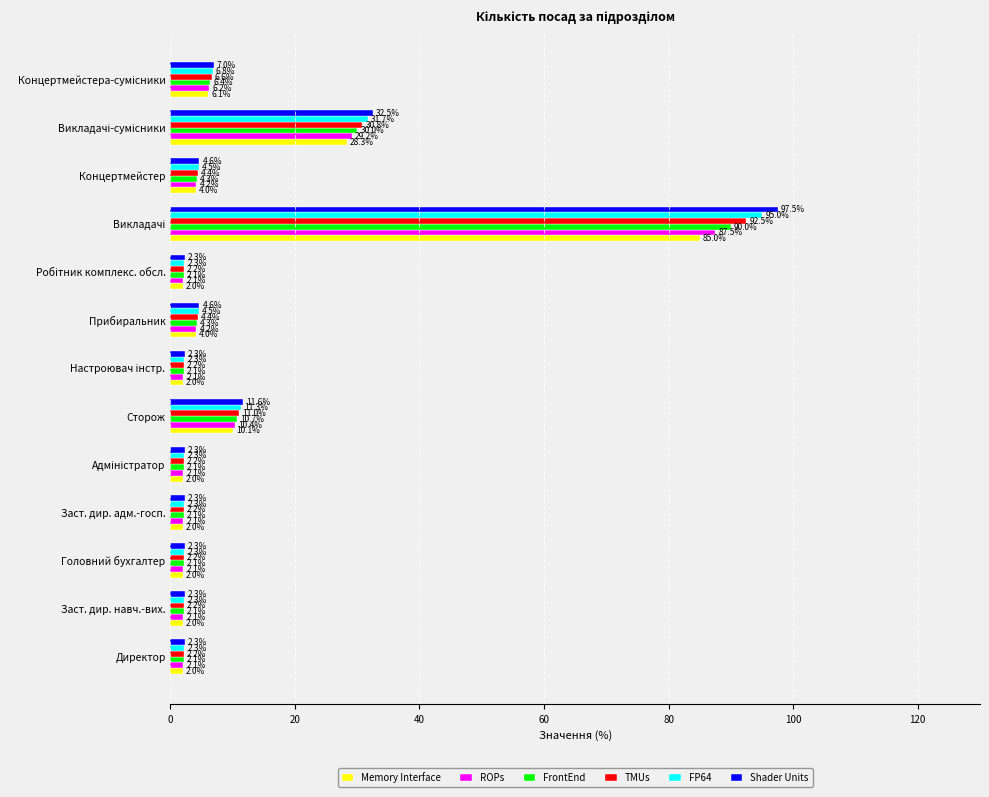

What is the total value across all series at Заст. дир. адм.-госп.?

13.0